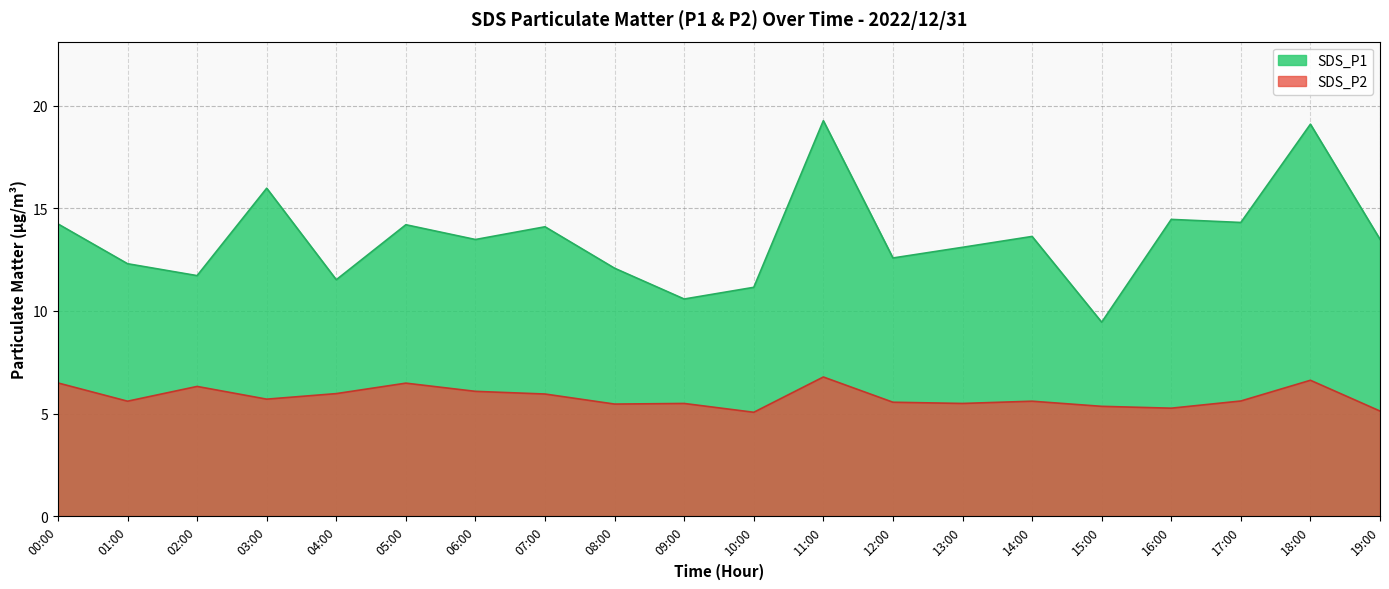

What position from the right is 08:00?

12